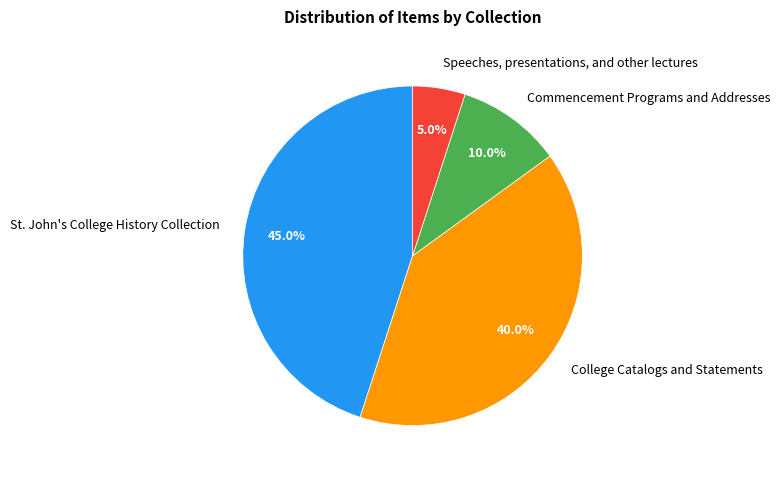

Does College Catalogs and Statements account for over 50% of the chart?

No